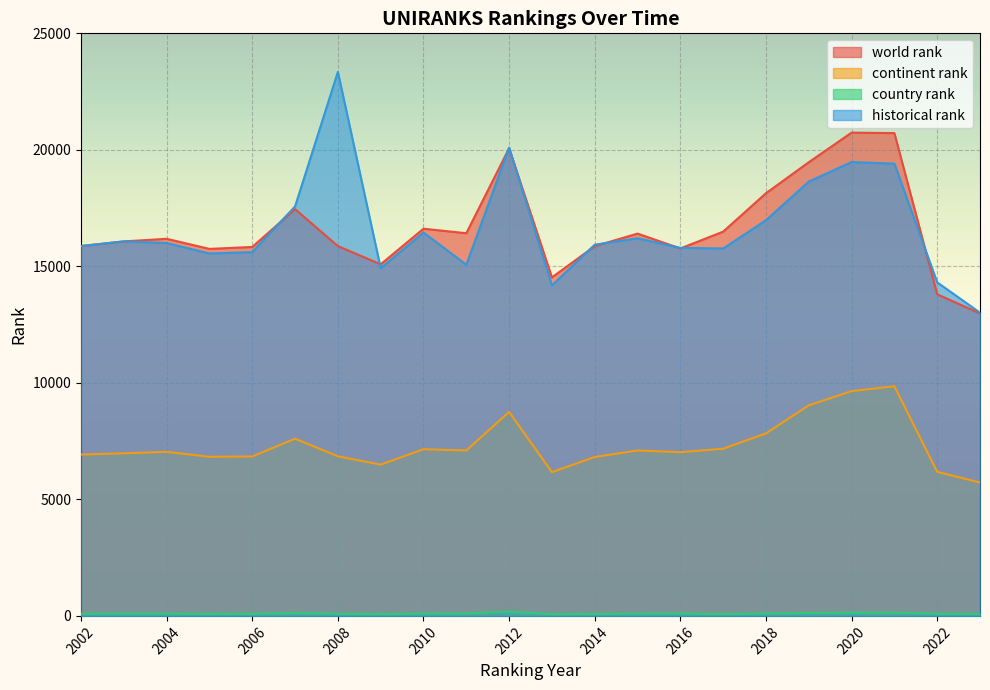

Which category has the lowest value in the continent rank series?

2023